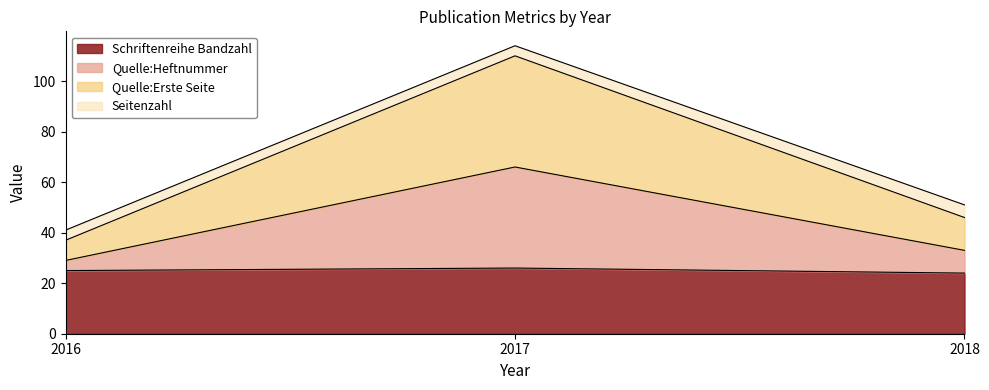

What is the smallest value displayed?

24